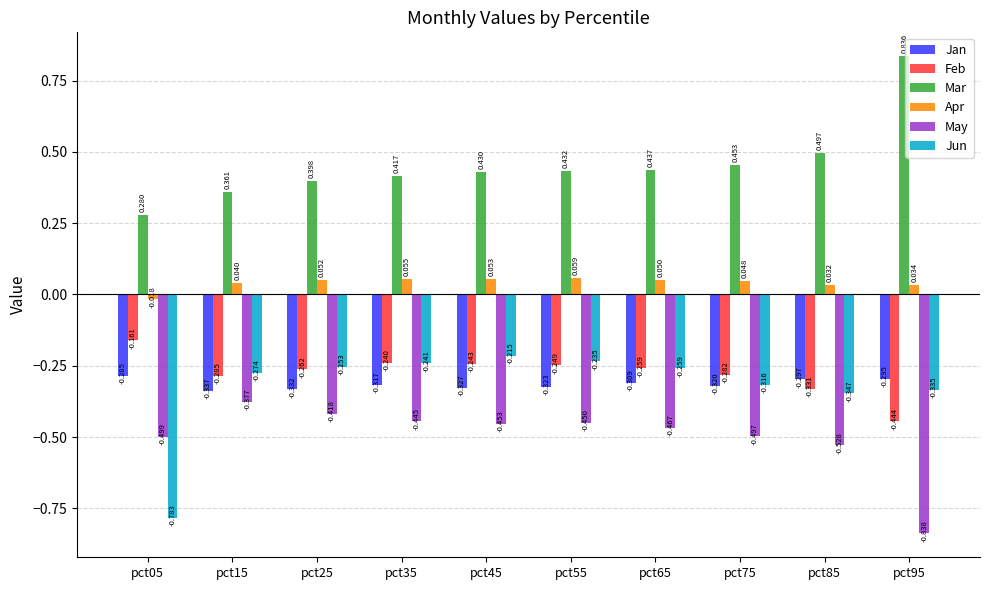

Is it true that Feb equals -0.4 at pct45?

False